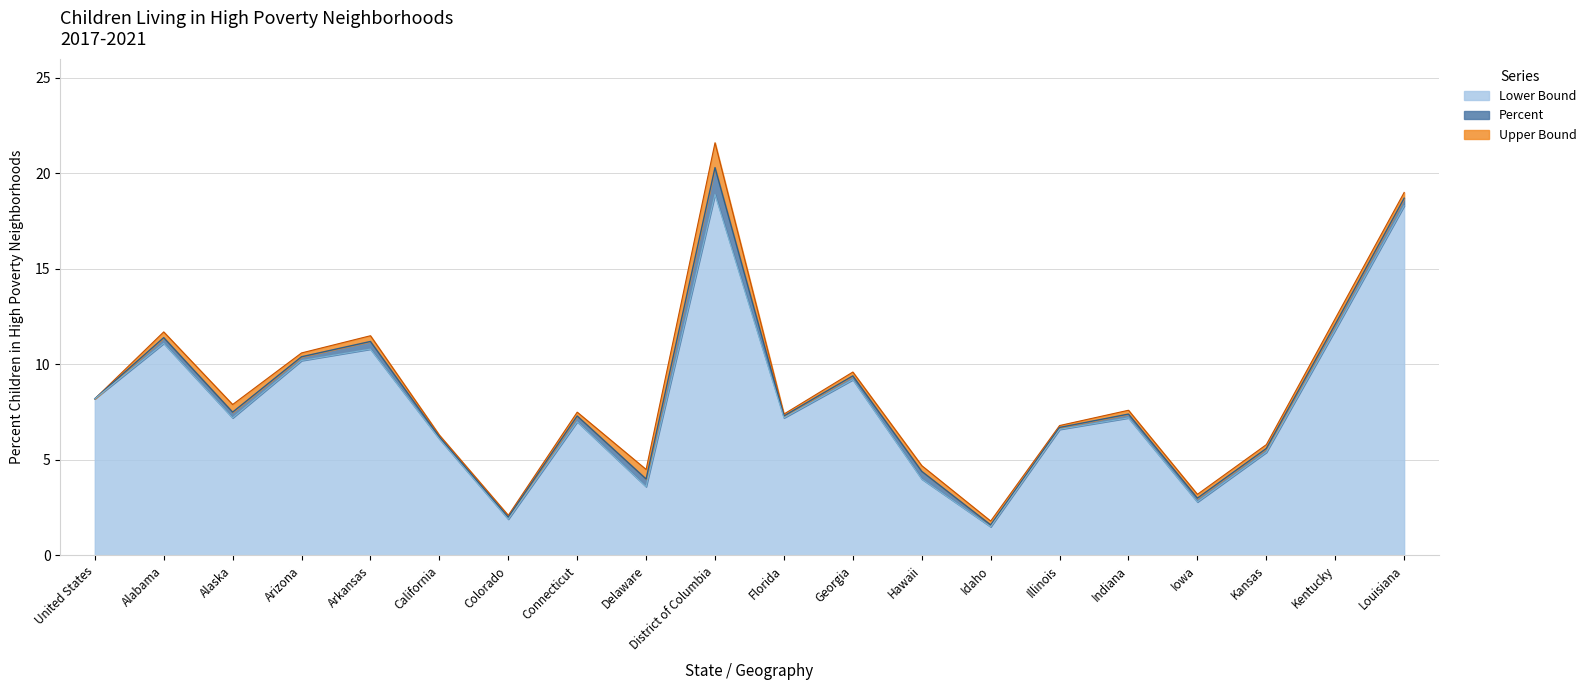

What position from the left is Idaho?

14